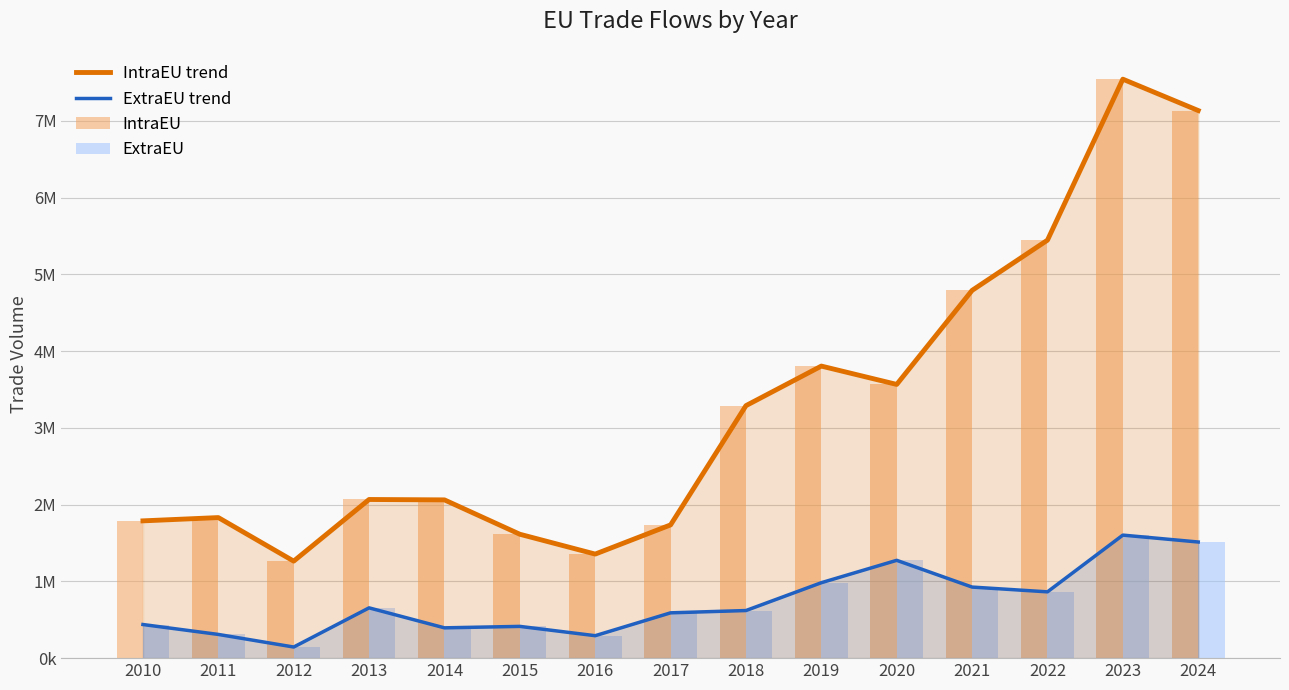

At which category does the chart reach its peak across all series?

2023